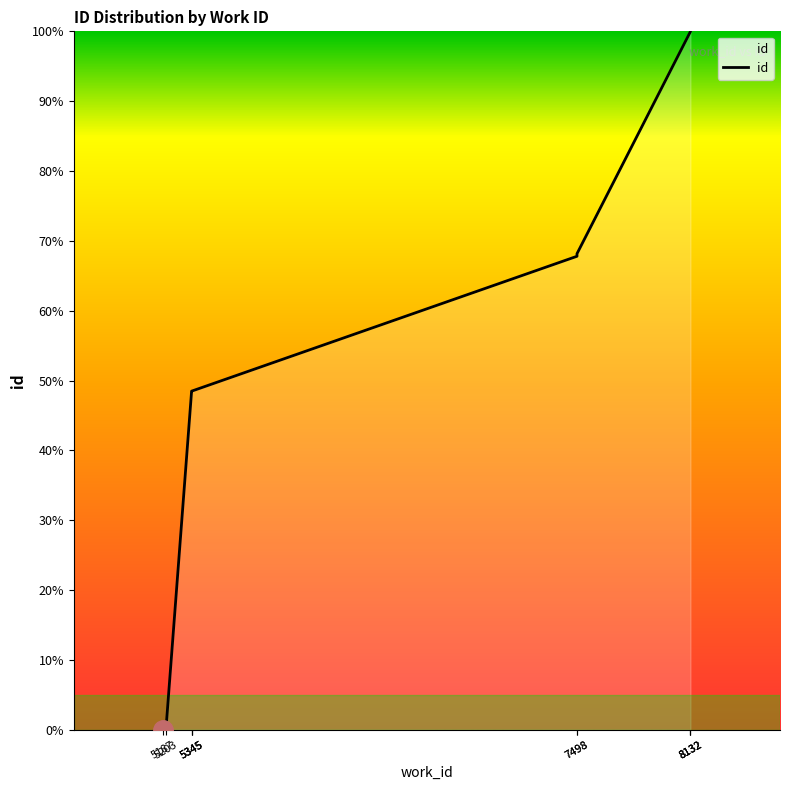

Does the chart have visible grid lines?

No